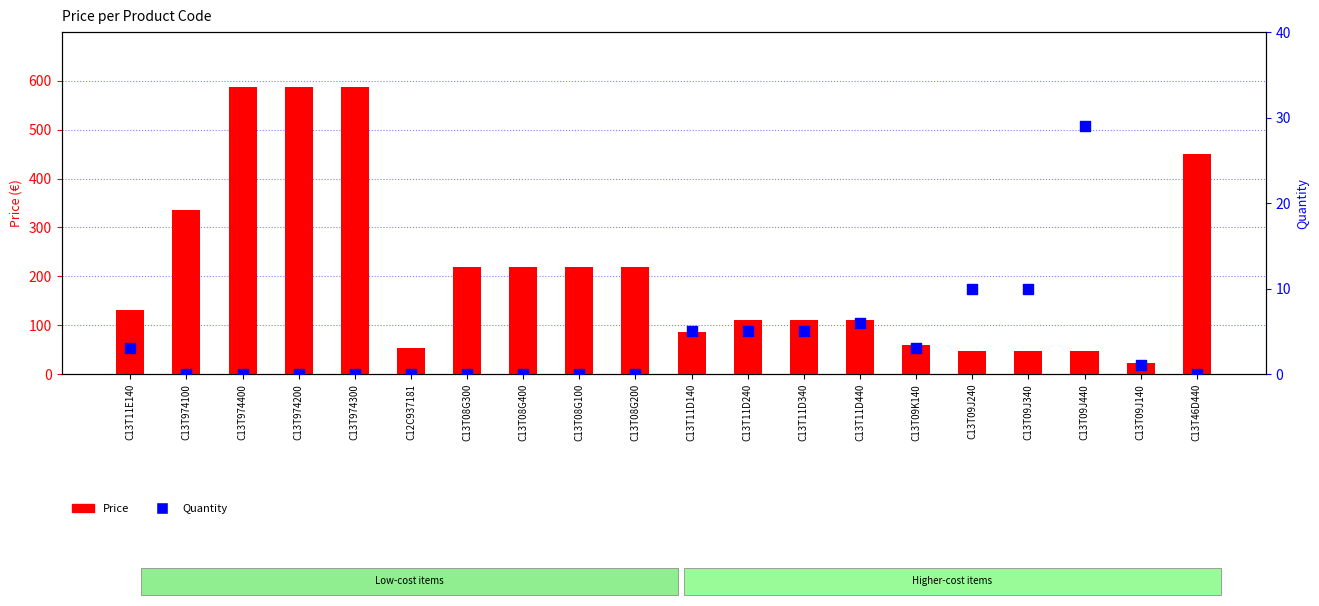

What is the total value across all series at C13T09J440?

76.5